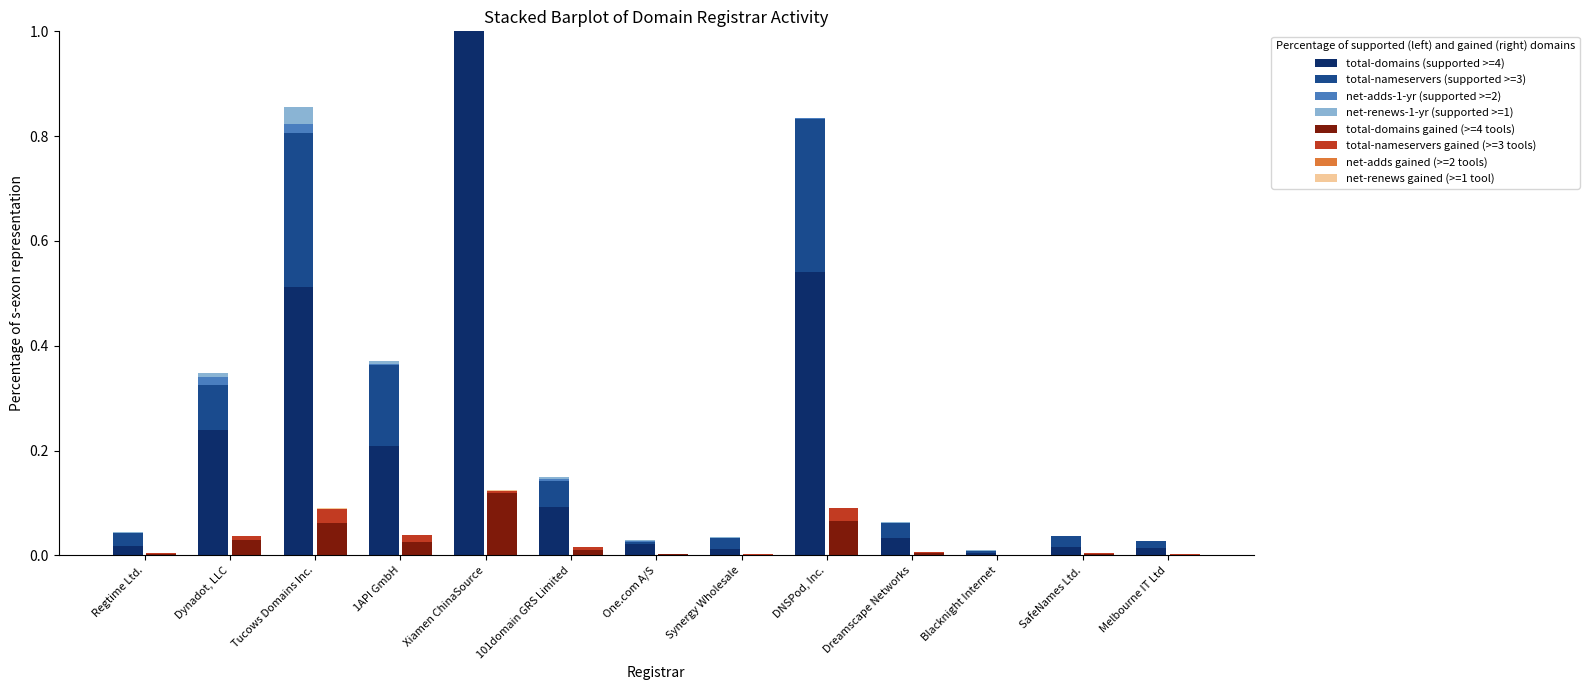

Count the number of categories in the chart.

13